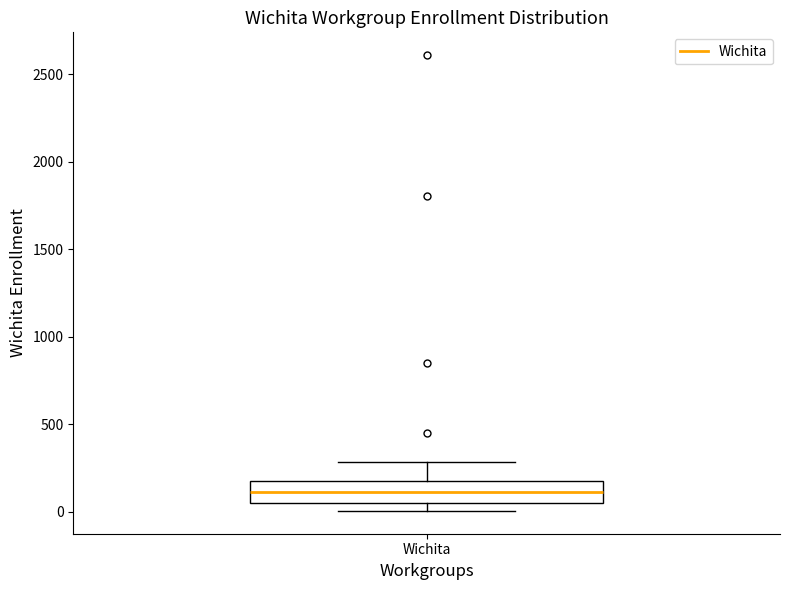

Where does the upper whisker of the box for Wichita end on the y-axis? The values are not printed on the chart, so give them approximately, as read against the axis.

300